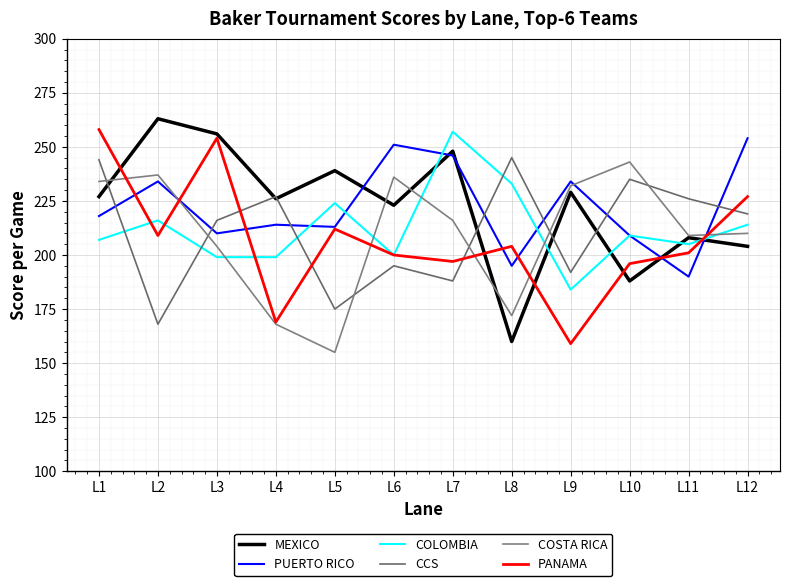

What is the difference between the COLOMBIA values at L5 and L4?

25